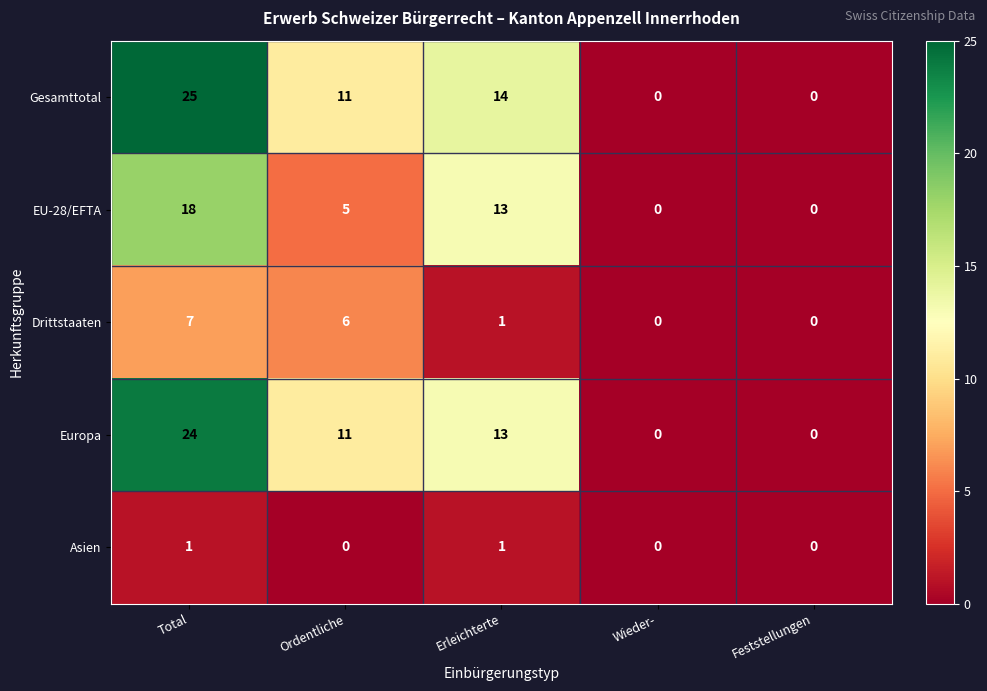

Count the number of categories in the chart.

5